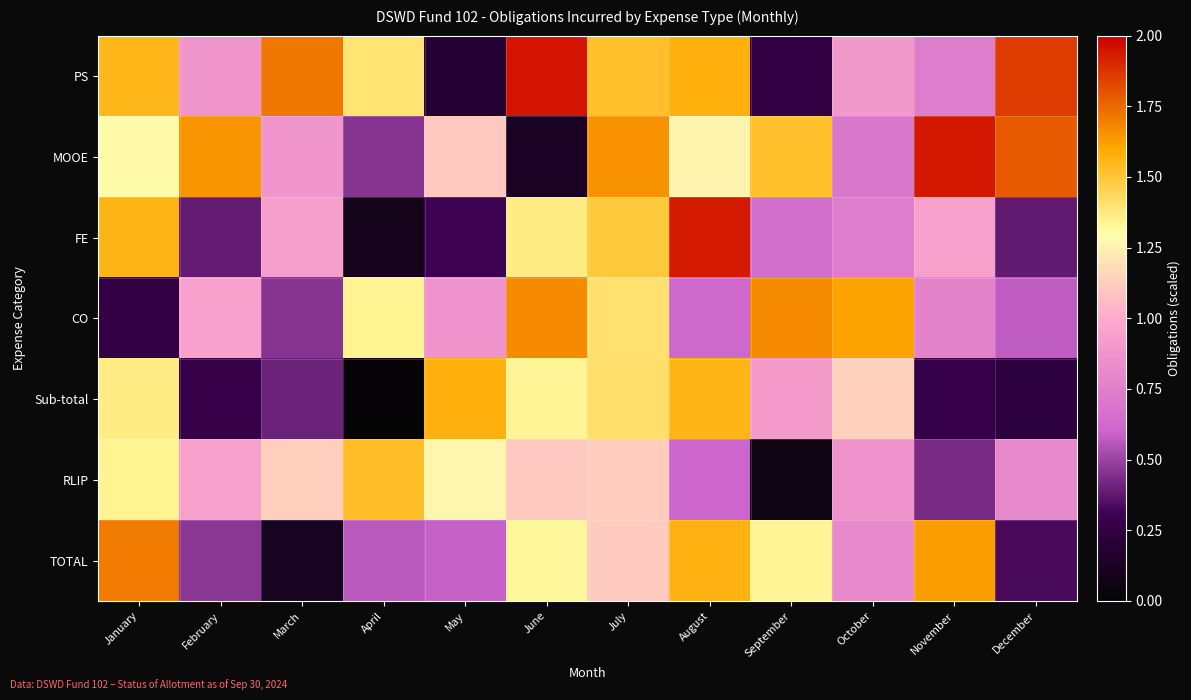

Which series has the largest total across all categories?

PS